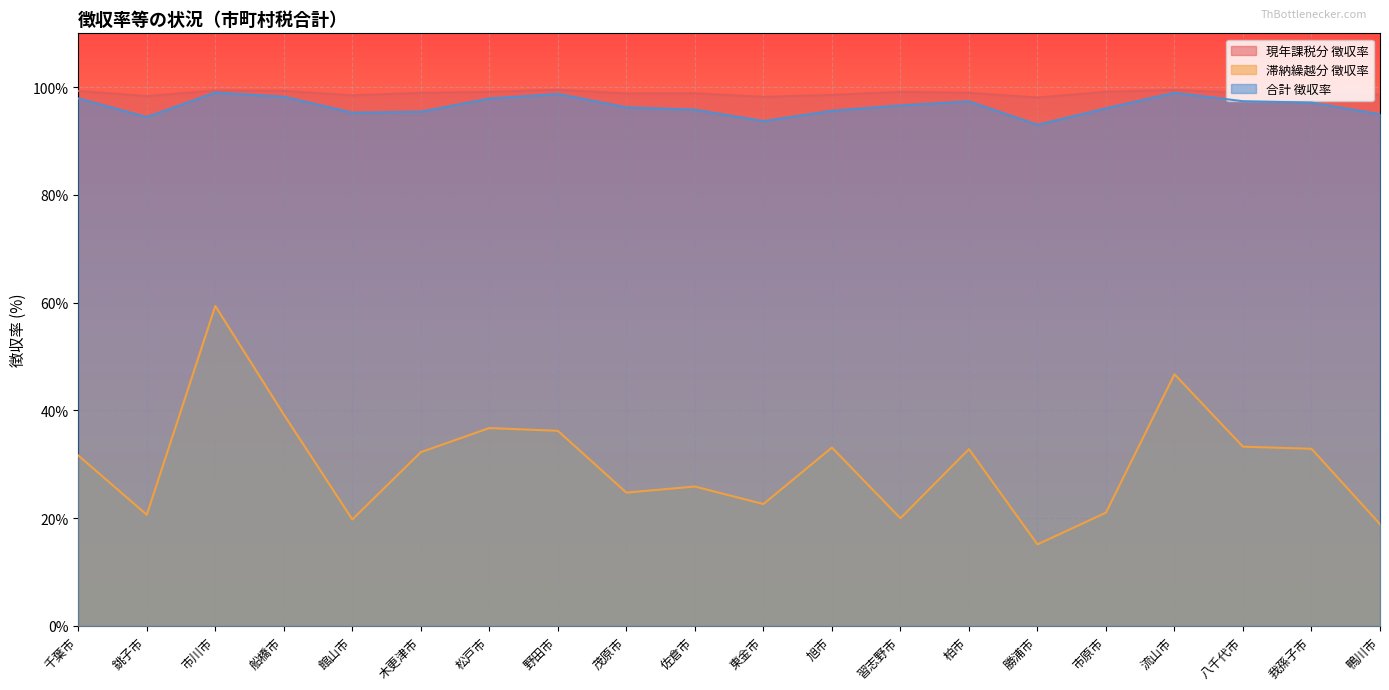

What is the sum of the 滞納繰越分 徴収率 values at 松戸市 and 鴨川市?

55.6